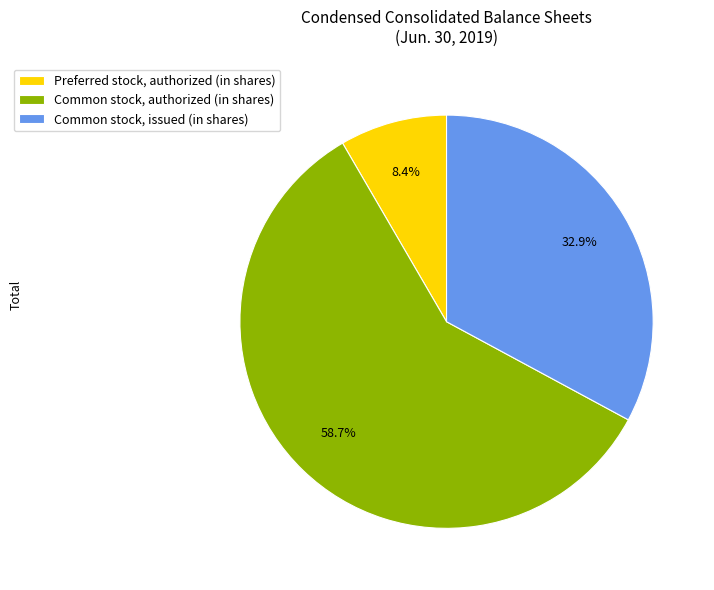

Rank the categories by value from highest to lowest.

Common stock, authorized (in shares), Common stock, issued (in shares), Preferred stock, authorized (in shares)